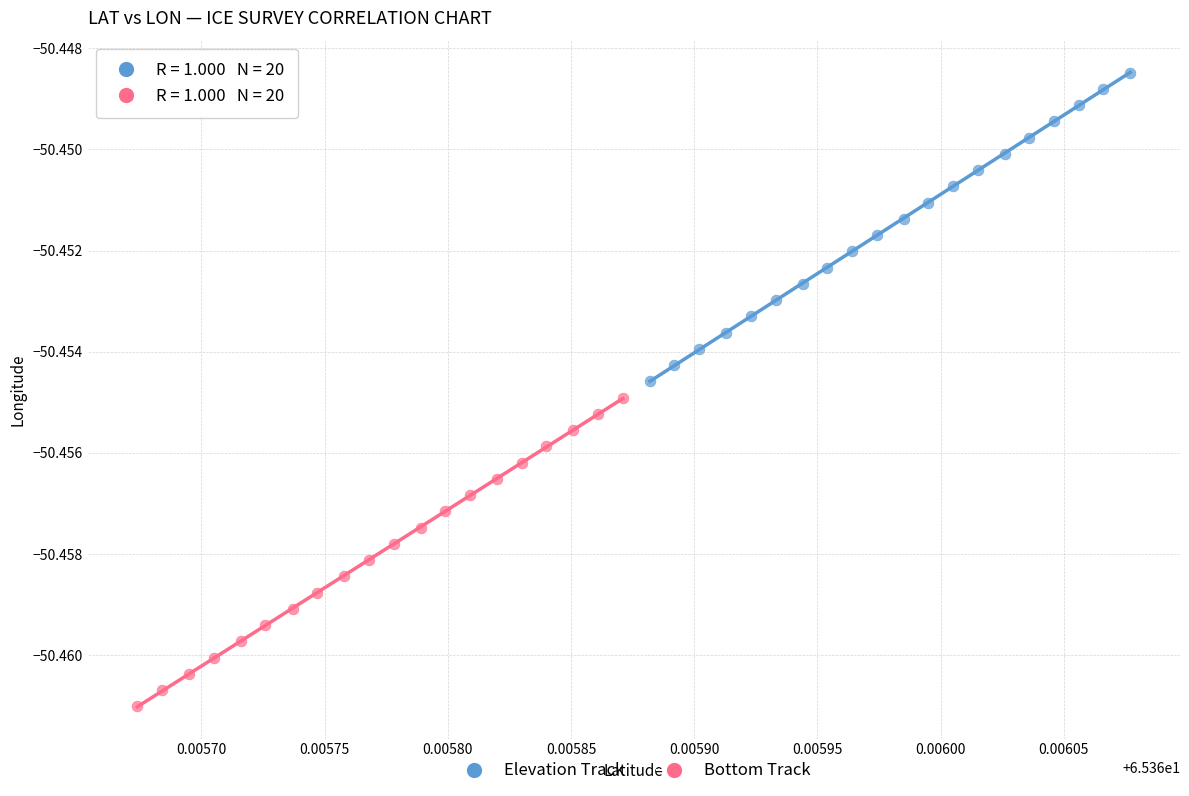

What are all the series names shown in the legend?

Elevation Track, Bottom Track